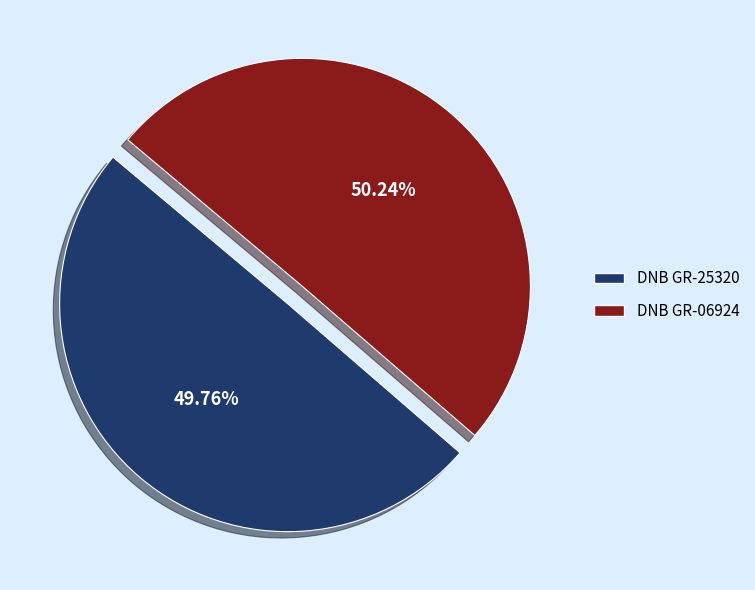

Combined, do DNB GR-25320 and DNB GR-06924 account for over 50%?

Yes